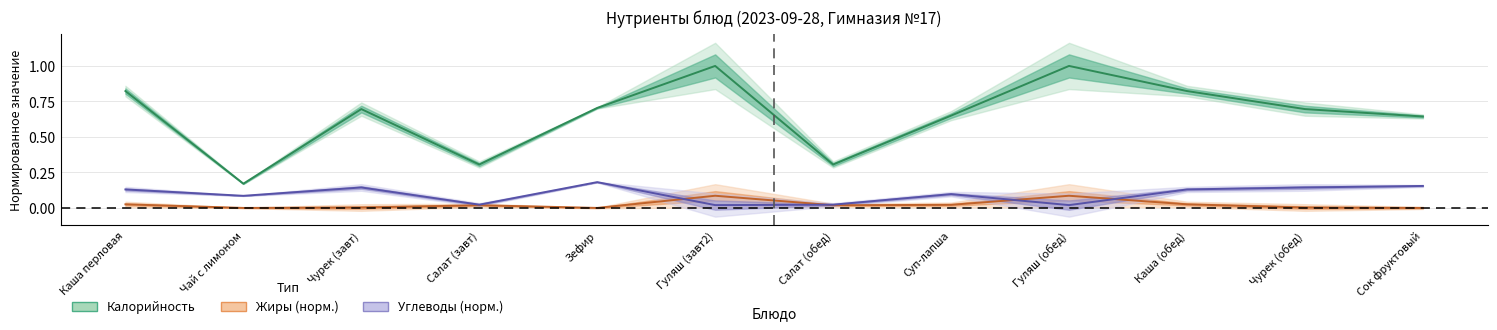

True or false: Калорийность and Углеводы (норм.) cross at least once.

False